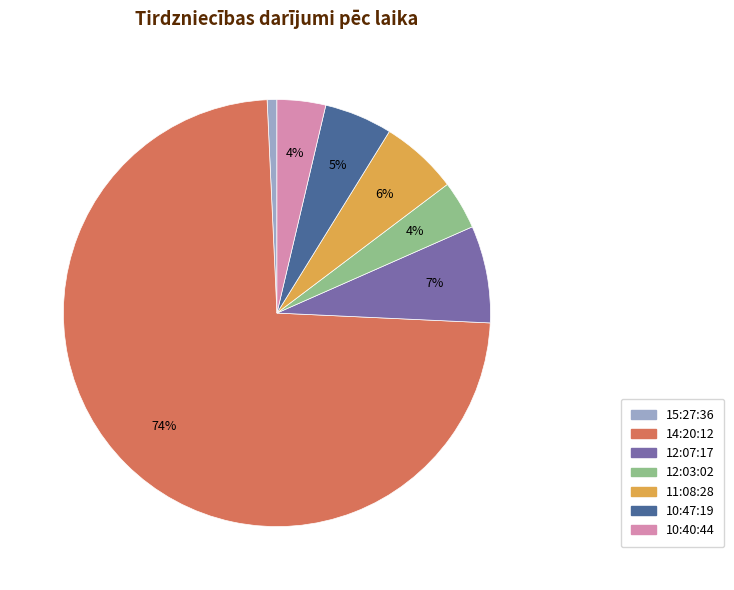

Combined, do 12:07:17 and 15:27:36 account for over 50%?

No